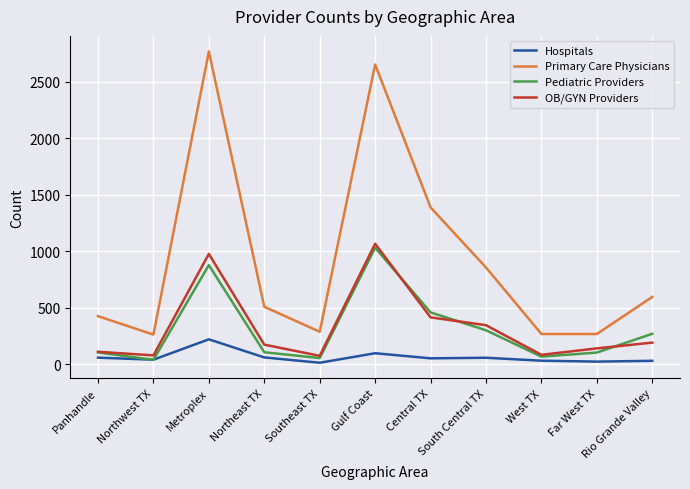

True or false: Primary Care Physicians and OB/GYN Providers cross at least once.

False